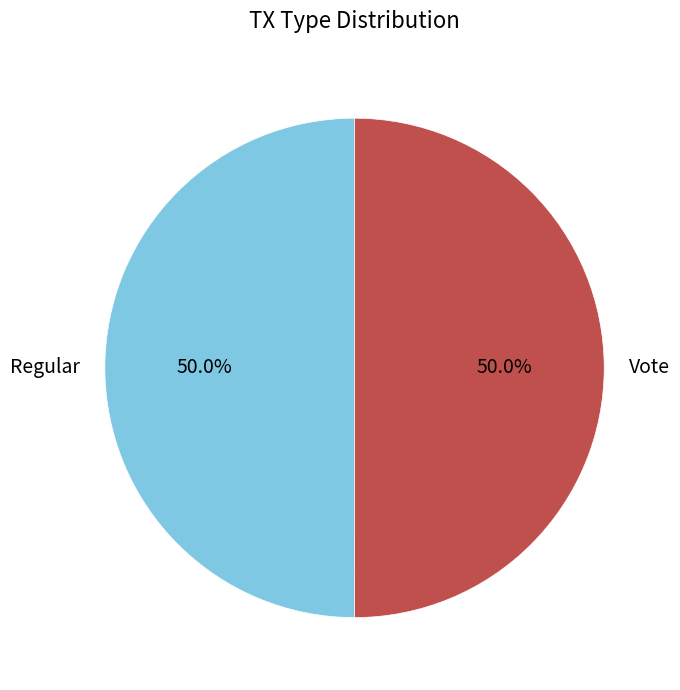

What percentage do Regular and Vote together represent?

100.0%